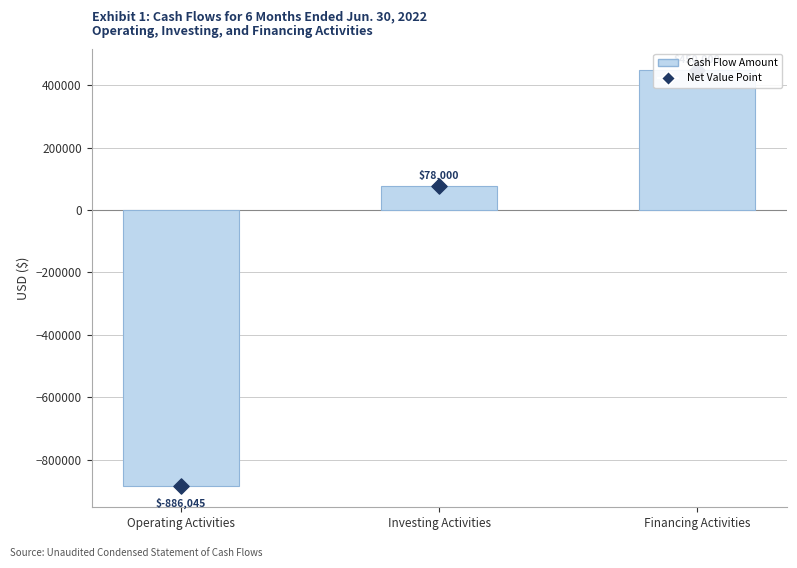

Which series reaches the minimum Y coordinate?

Cash Flow (6M Ended Jun. 30, 2022)